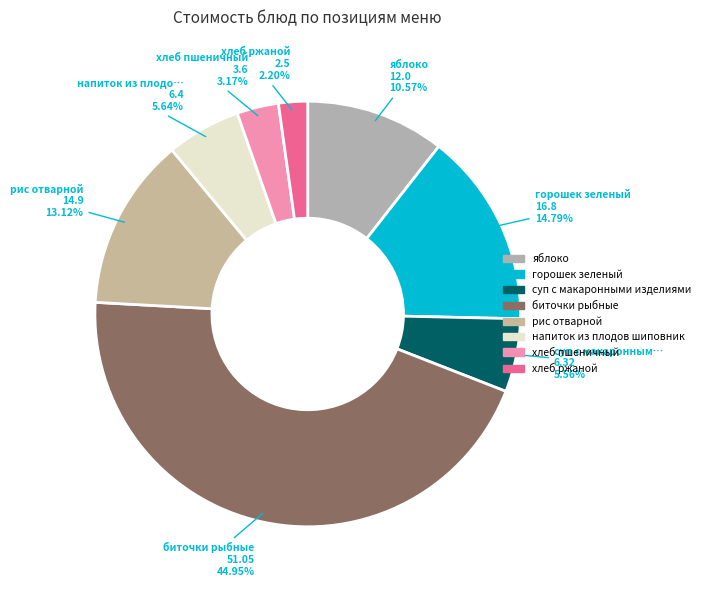

What is the smallest slice in the pie chart?

хлеб ржаной